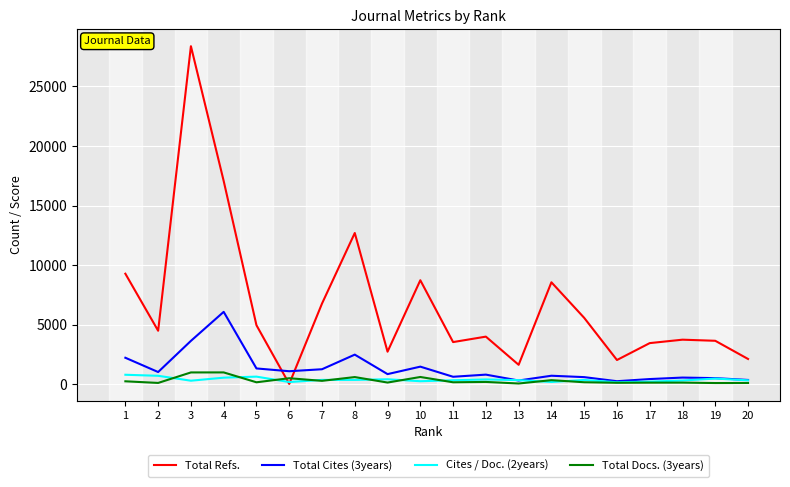

At which category is the sum across all series the highest?

3